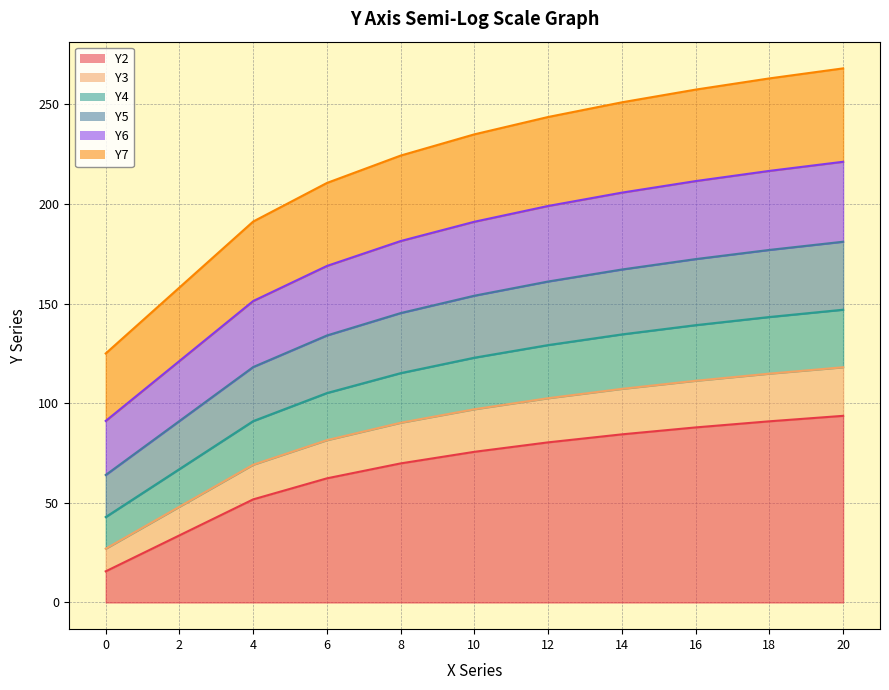

Where does the Y7 series first go above 235?

12